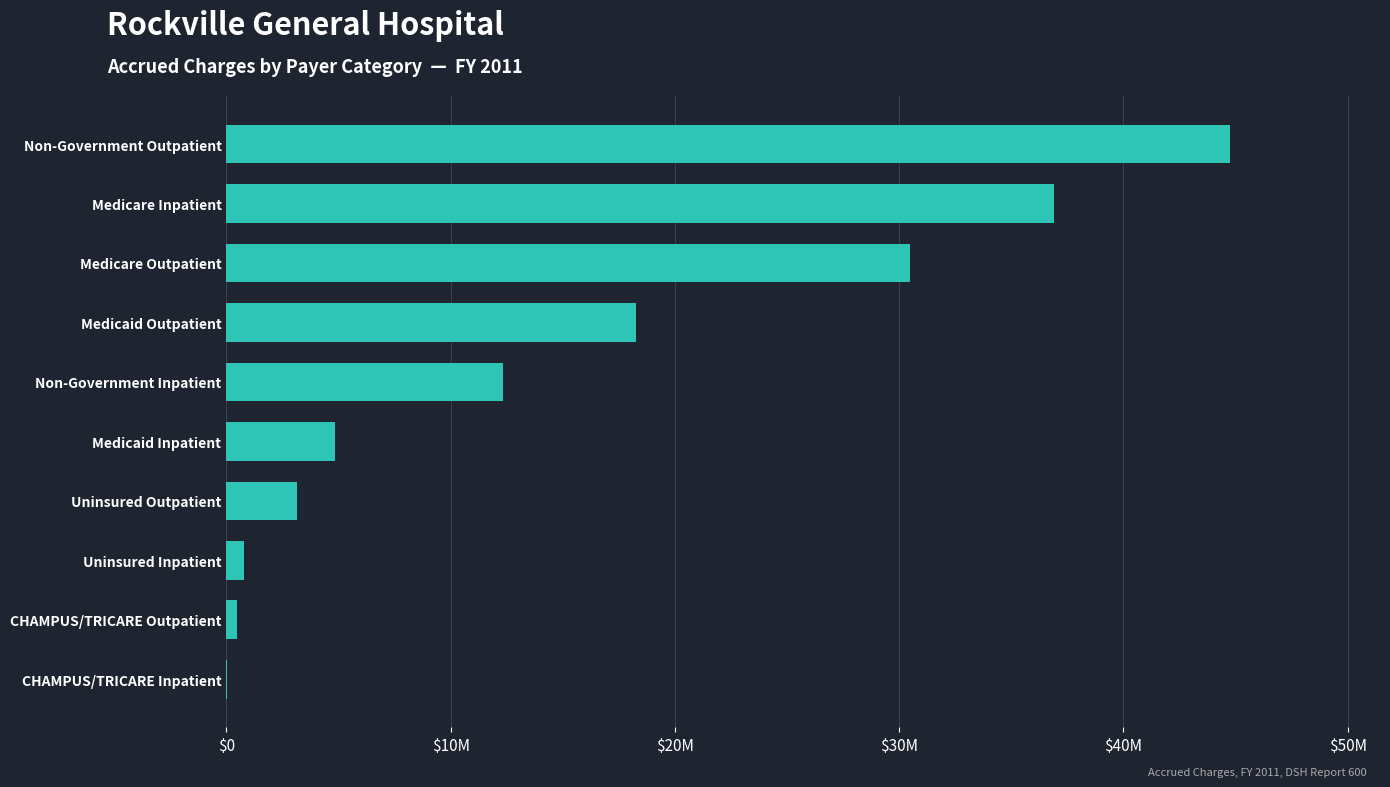

Are the bars horizontal?

Yes